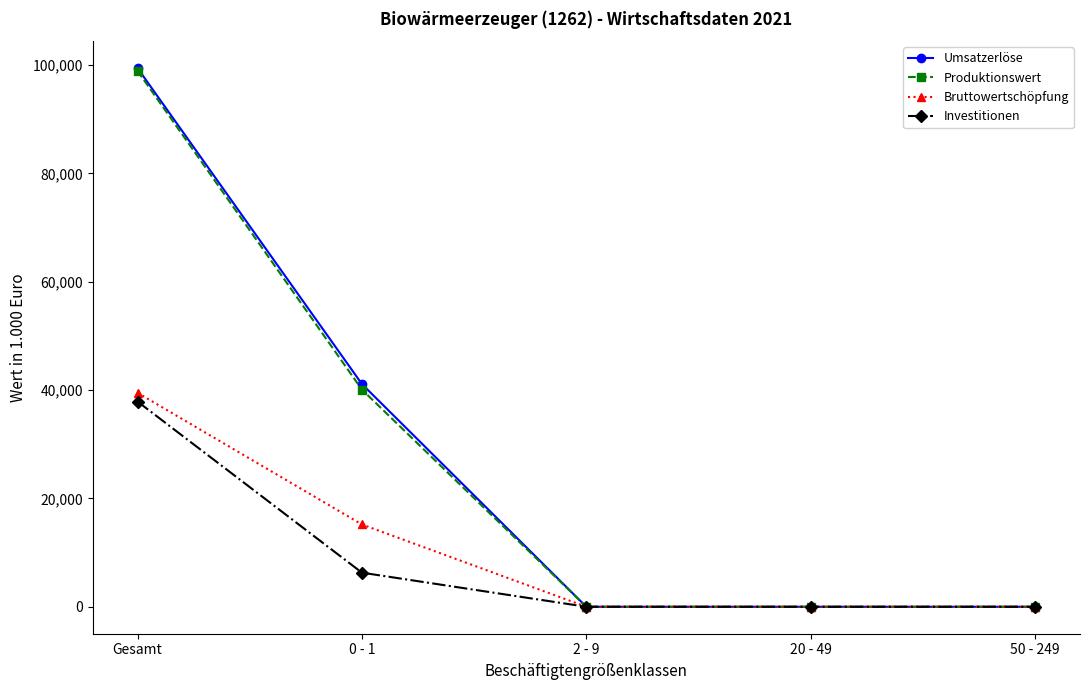

What is the sum of all Investitionen values?

44176